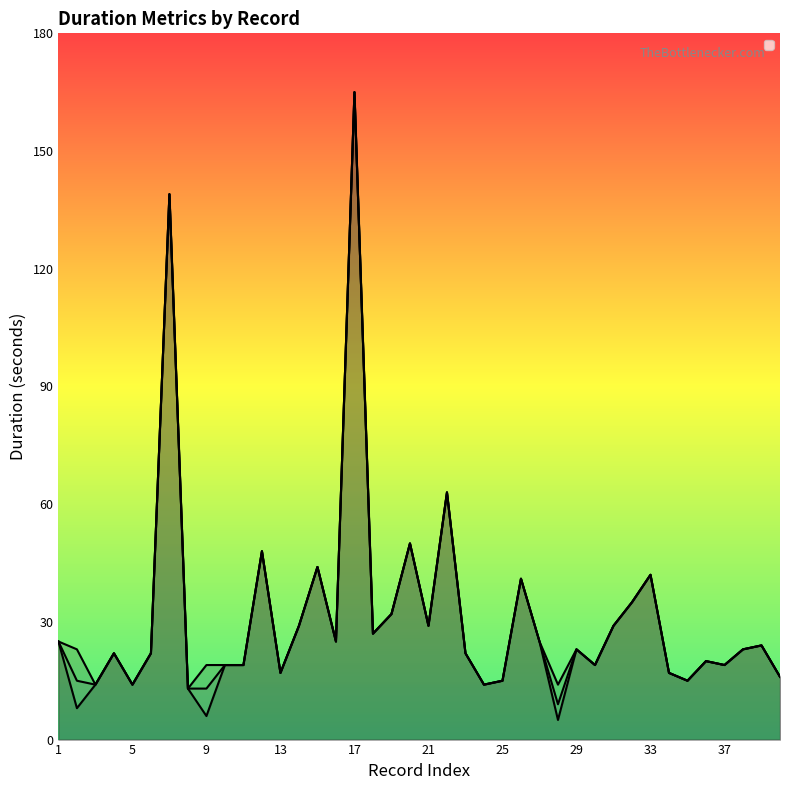

True or false: _created_duration and _updated_duration intersect in this chart.

False